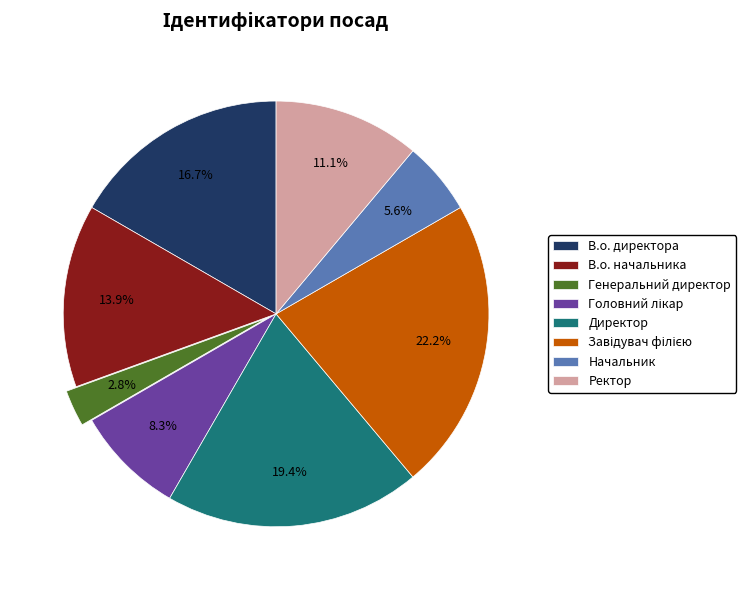

Which has a higher value, Ректор or Генеральний директор?

Ректор